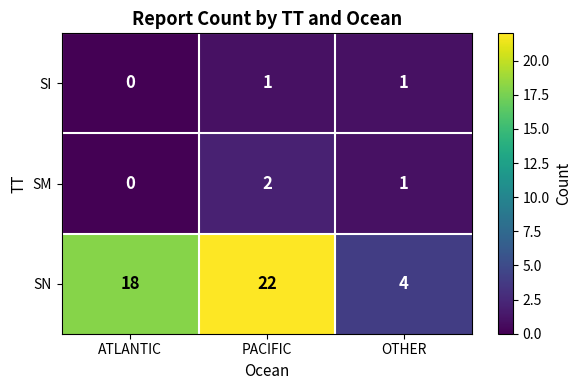

The SN series shows 1 at OTHER. True or false?

False